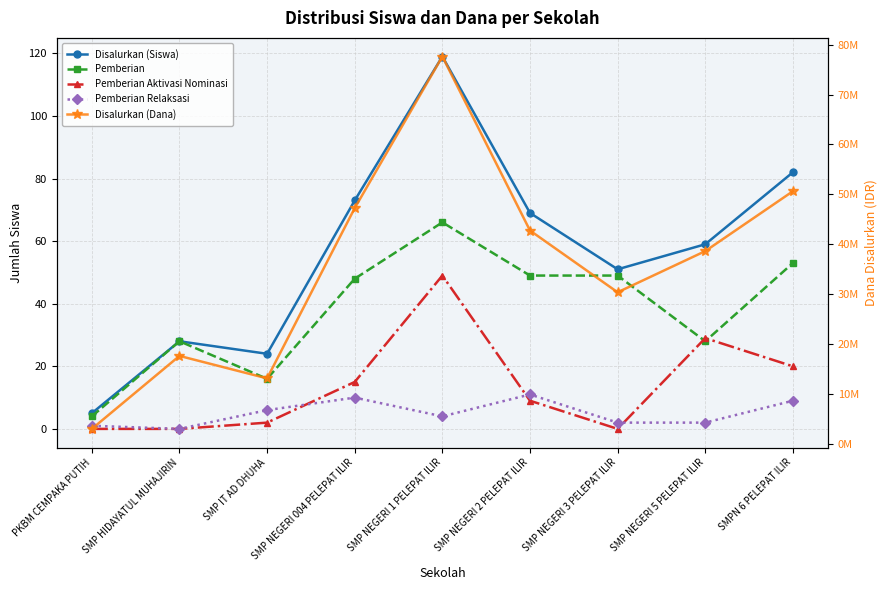

True or false: Pemberian Aktivasi Nominasi and Disalurkan (Siswa) intersect in this chart.

False